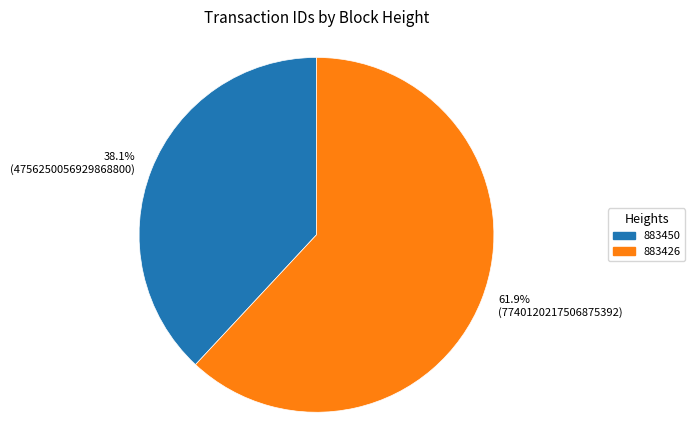

Does any single category account for the majority?

Yes